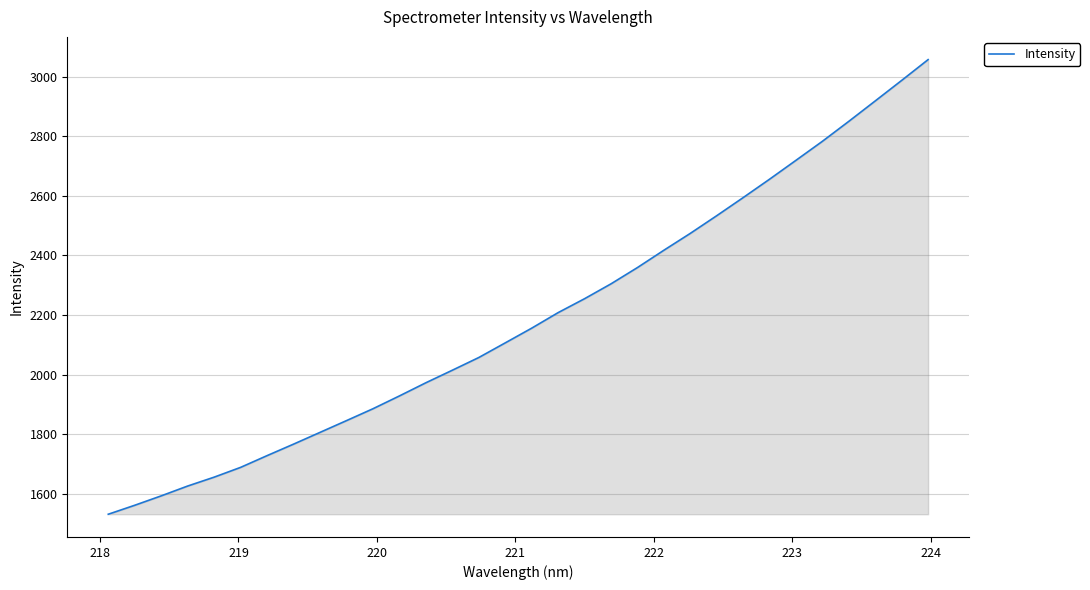

What is the maximum value shown in the chart?

3057.4